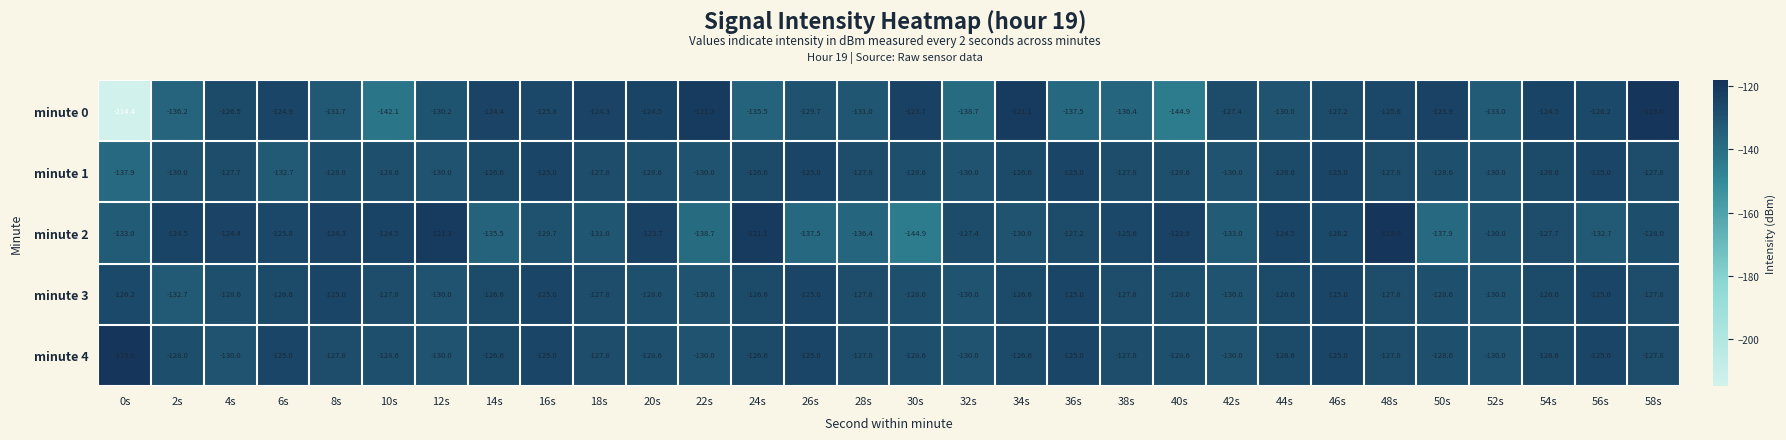

The minute 3 series shows -132.7 at 2s. True or false?

True